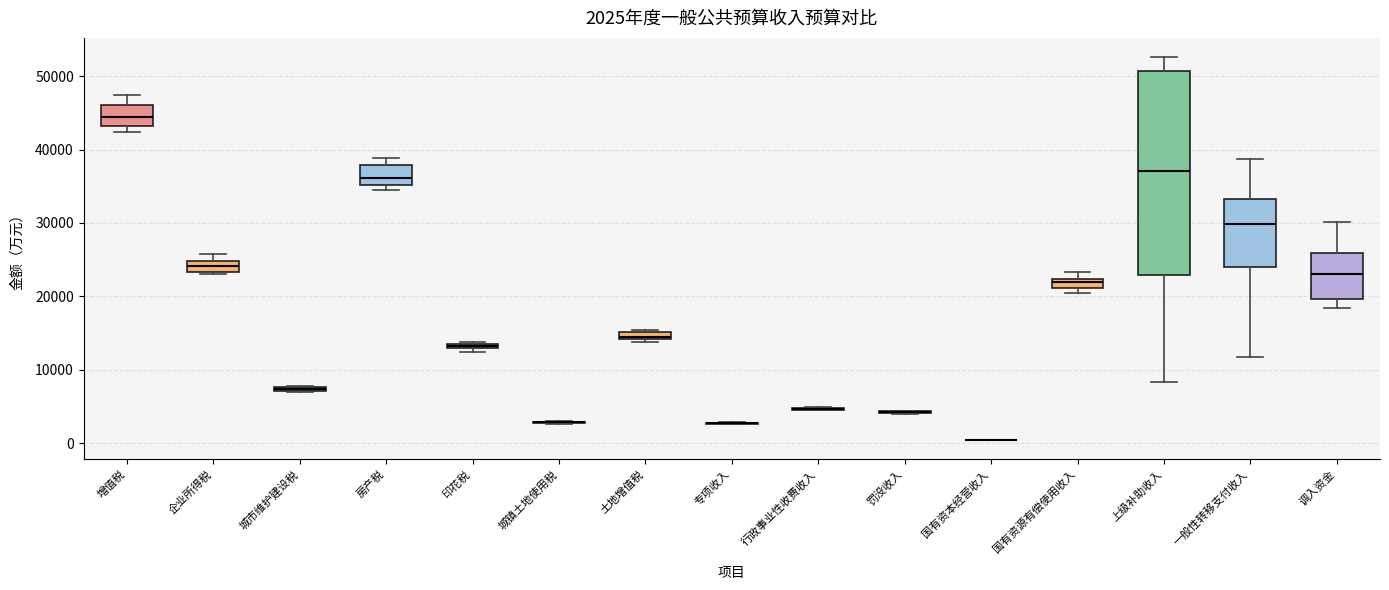

Which box is the tallest, from its lower edge to its upper edge?

上级补助收入